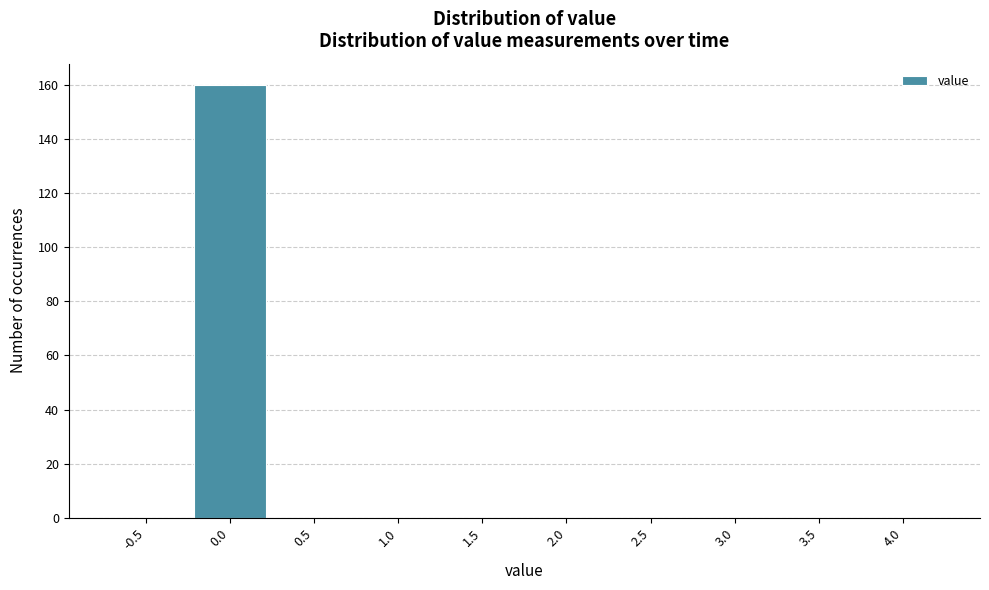

Reading right to left, what are all the values shown in this chart?

4.0=0	3.5=0	3.0=0	2.5=0	2.0=0	1.5=0	1.0=0	0.5=0	0.0=160	-0.5=0